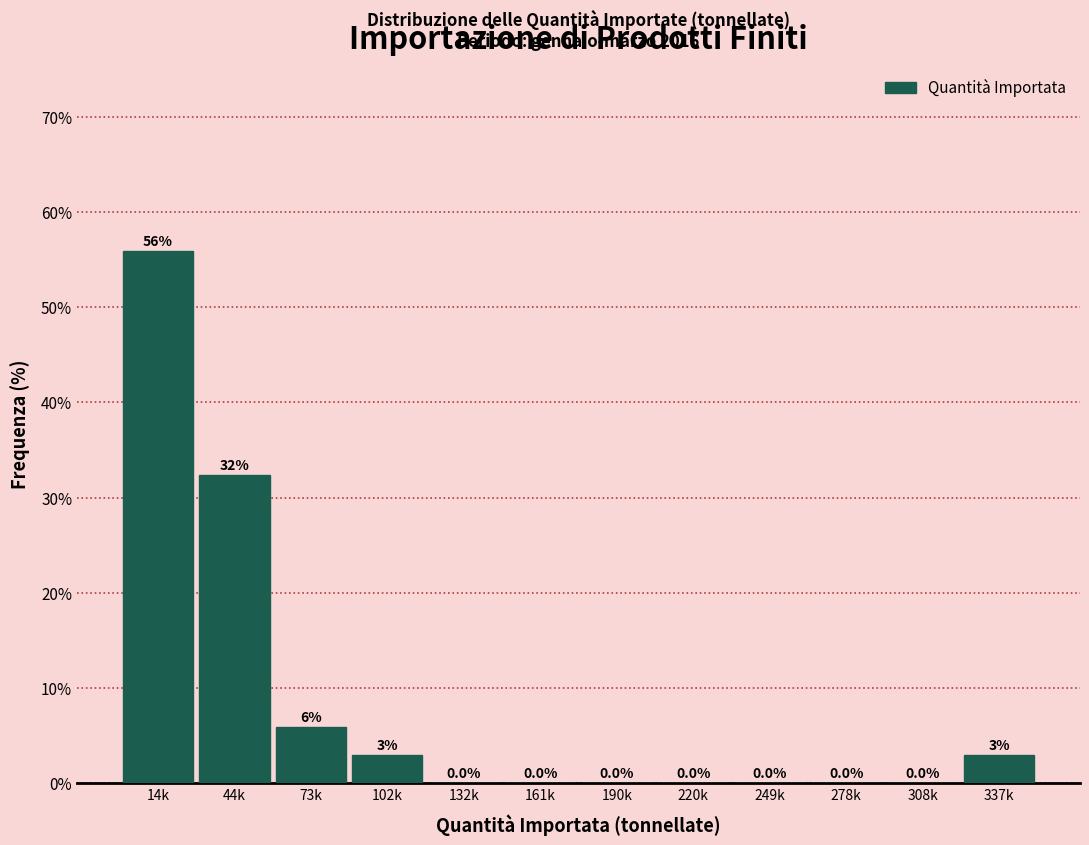

True or false: the data shows -32.2 at 132k.

False